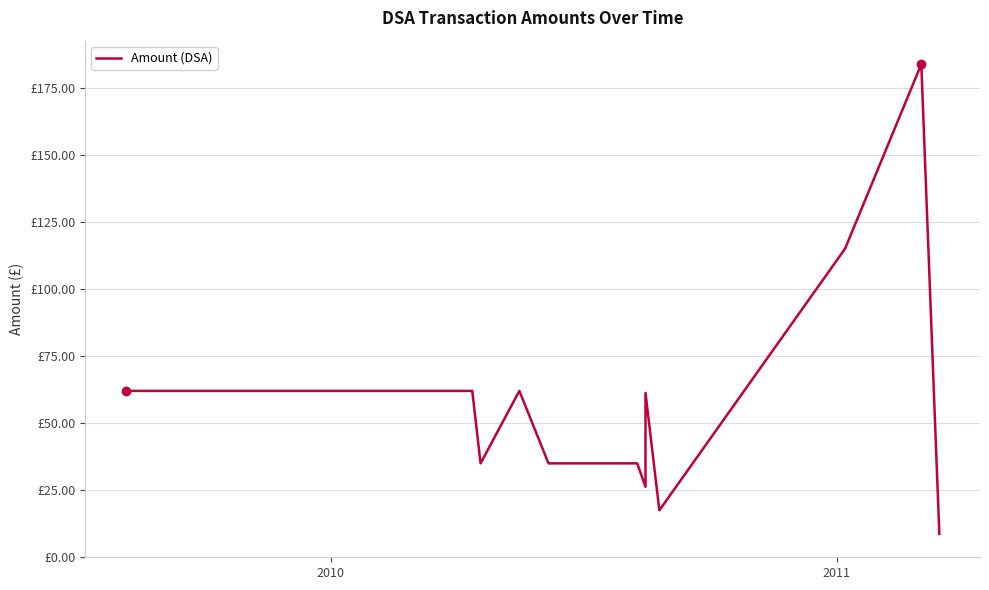

What is the value of the 21st point from the left?

8.8